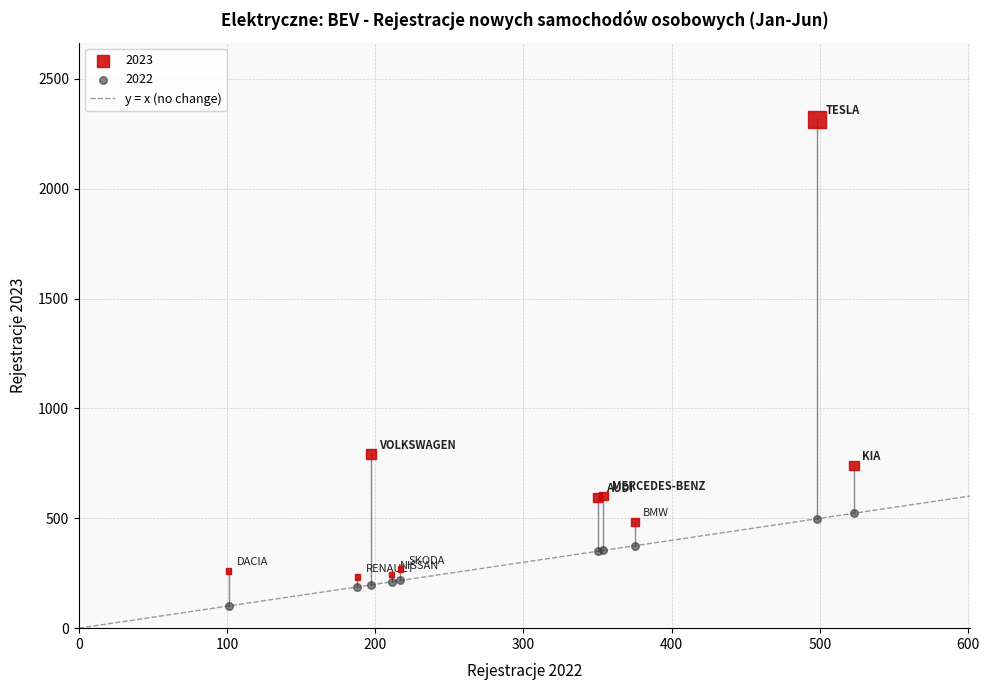

Which series contains the highest Y value?

2023